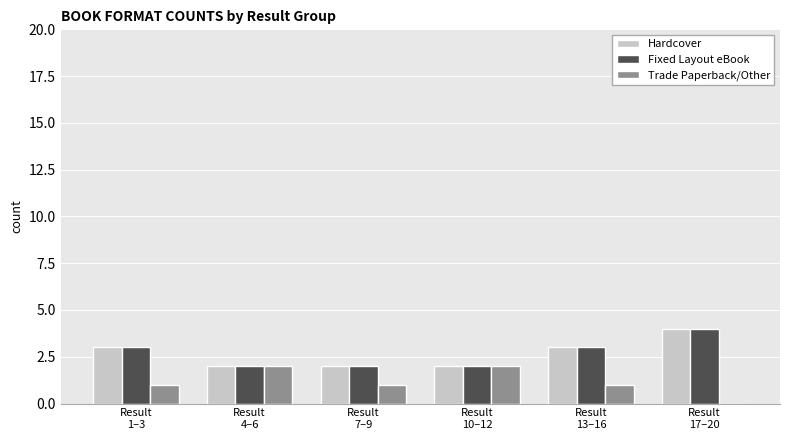

What is the maximum value for Hardcover?

4